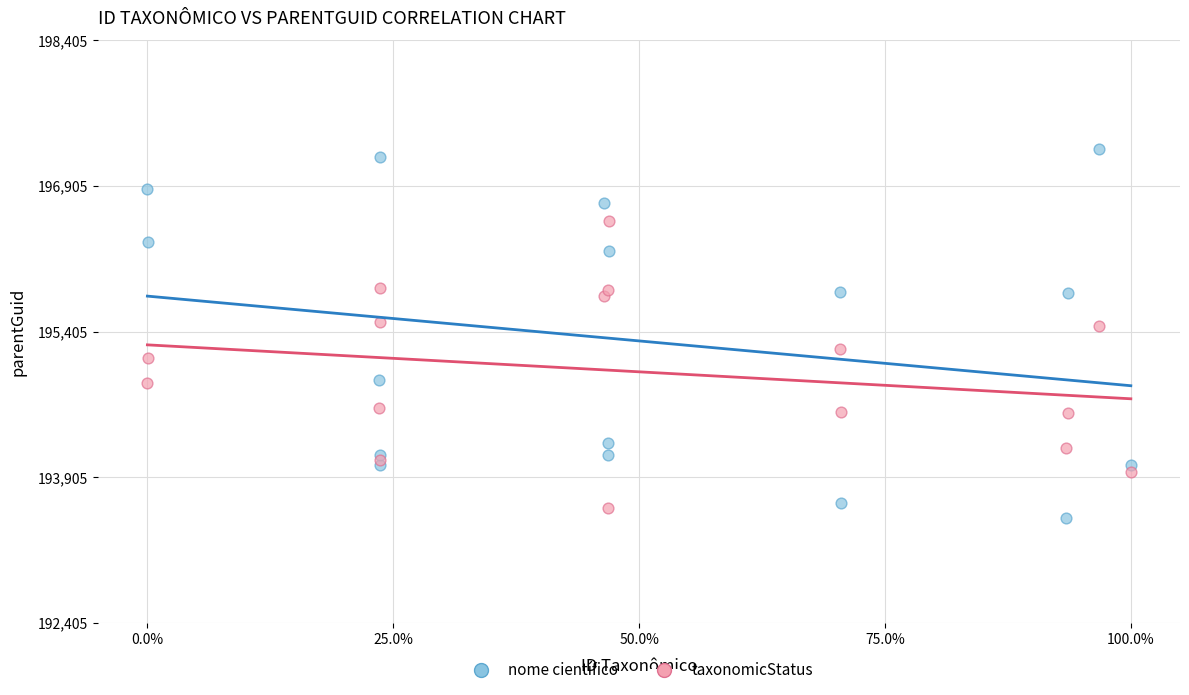

Which series reaches the maximum Y coordinate?

nome científico